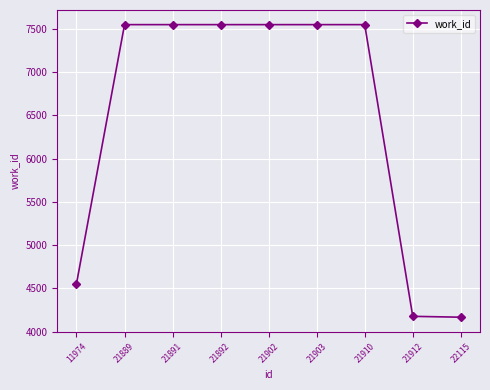

What is the value of the 1st point from the left?

4555